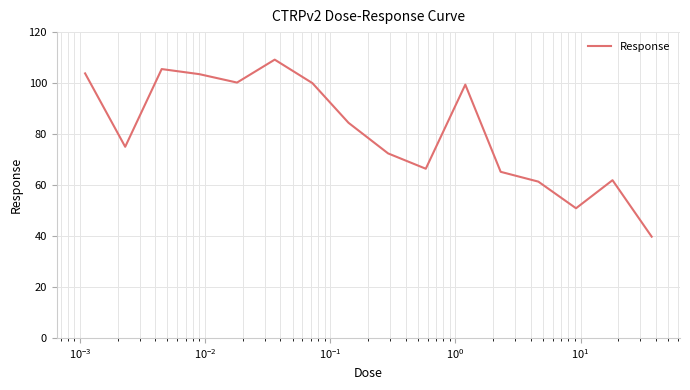

What is the minimum value shown in the chart?

39.7